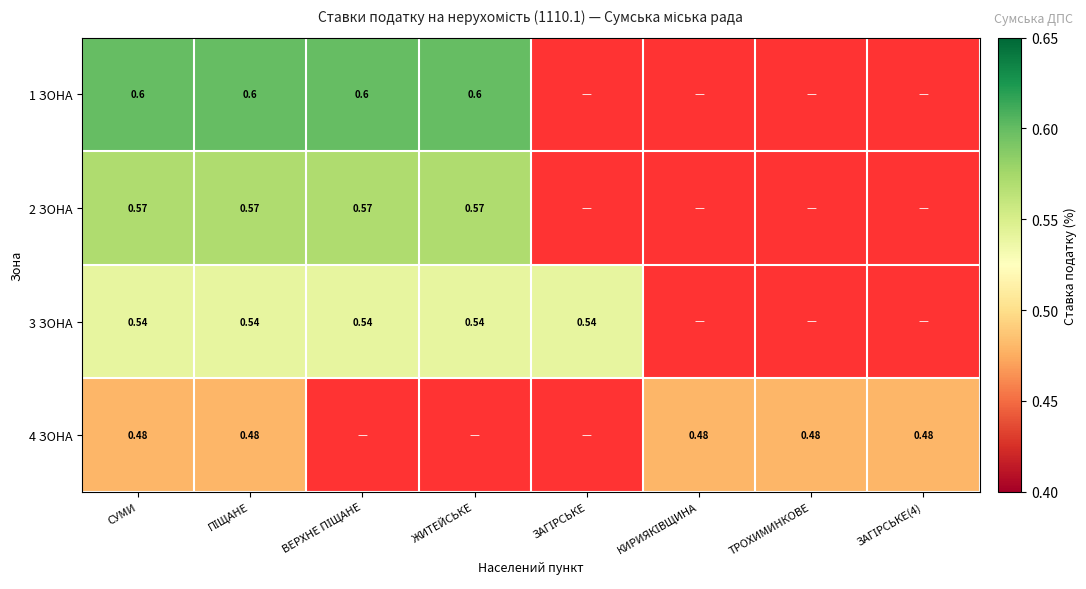

Rank the series by their average value, from highest to lowest.

1 ЗОНА, 2 ЗОНА, 3 ЗОНА, 4 ЗОНА